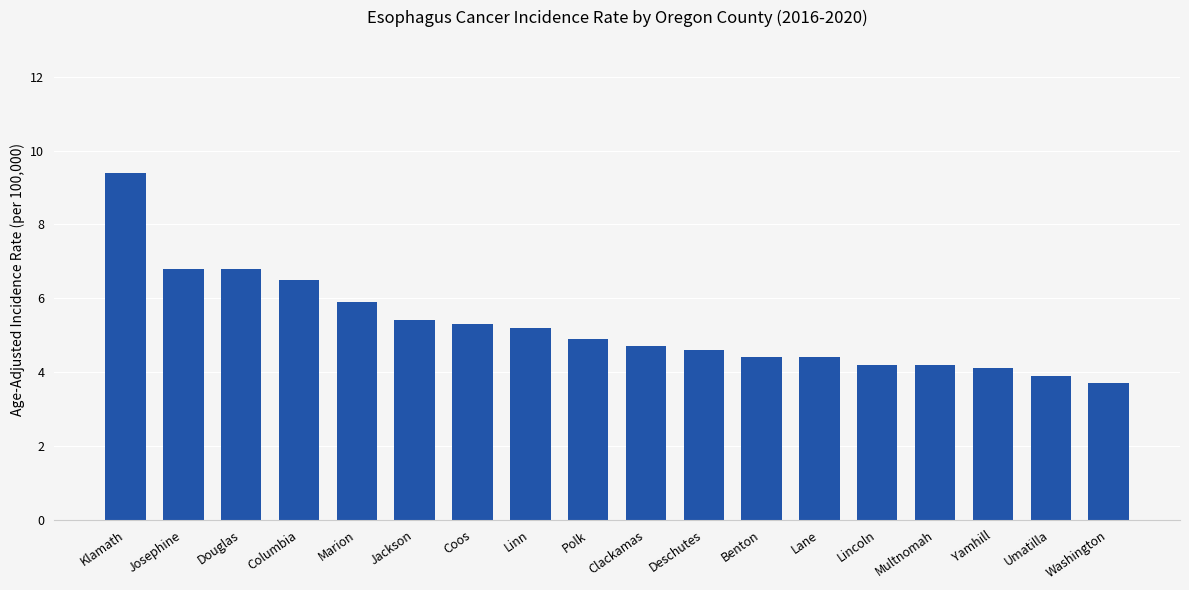

Reading left to right, extract all data points from this chart.

Klamath=9.4	Josephine=6.8	Douglas=6.8	Columbia=6.5	Marion=5.9	Jackson=5.4	Coos=5.3	Linn=5.2	Polk=4.9	Clackamas=4.7	Deschutes=4.6	Benton=4.4	Lane=4.4	Lincoln=4.2	Multnomah=4.2	Yamhill=4.1	Umatilla=3.9	Washington=3.7